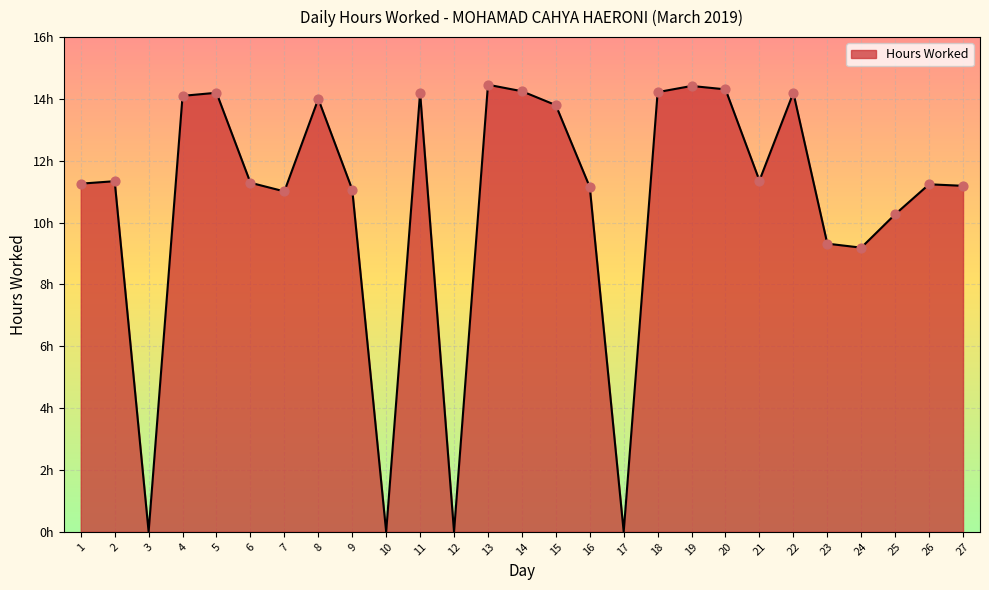

Between 19 and 10, which is larger?

19